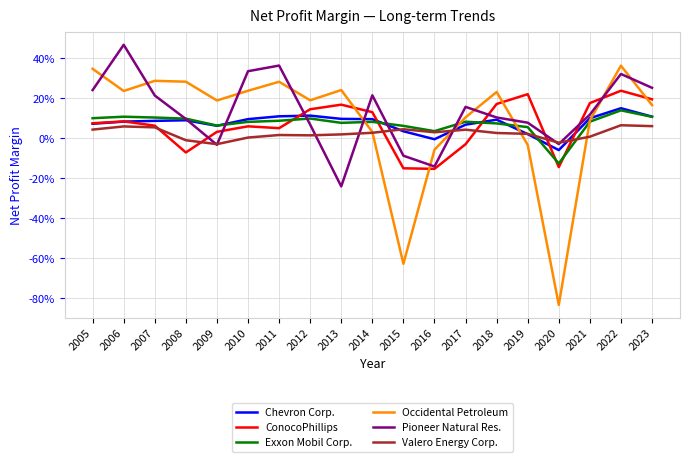

Is the value of ConocoPhillips at 2008 greater than the value of Chevron Corp. at 2020?

No